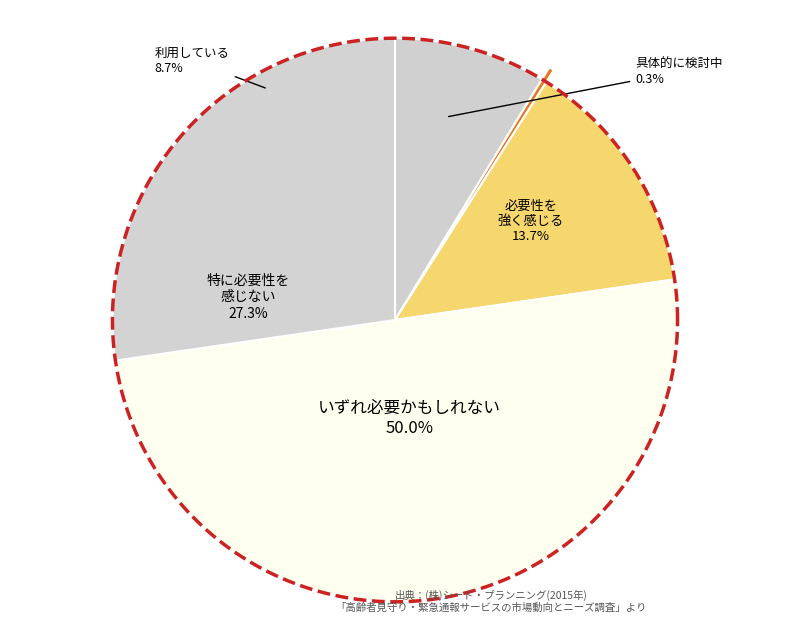

Combined, do 23728.75 and 23728.5 account for over 50%?

No